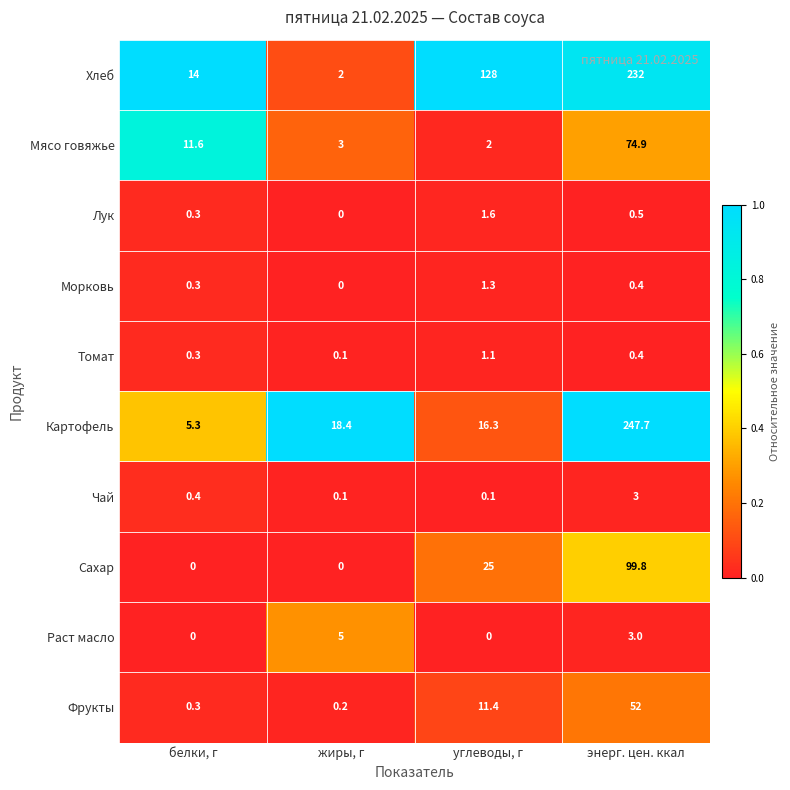

List the series in order of their peak value, highest first.

Картофель, Хлеб, Сахар, Мясо говяжье, Фрукты, Раст масло, Чай, Лук, Морковь, Томат